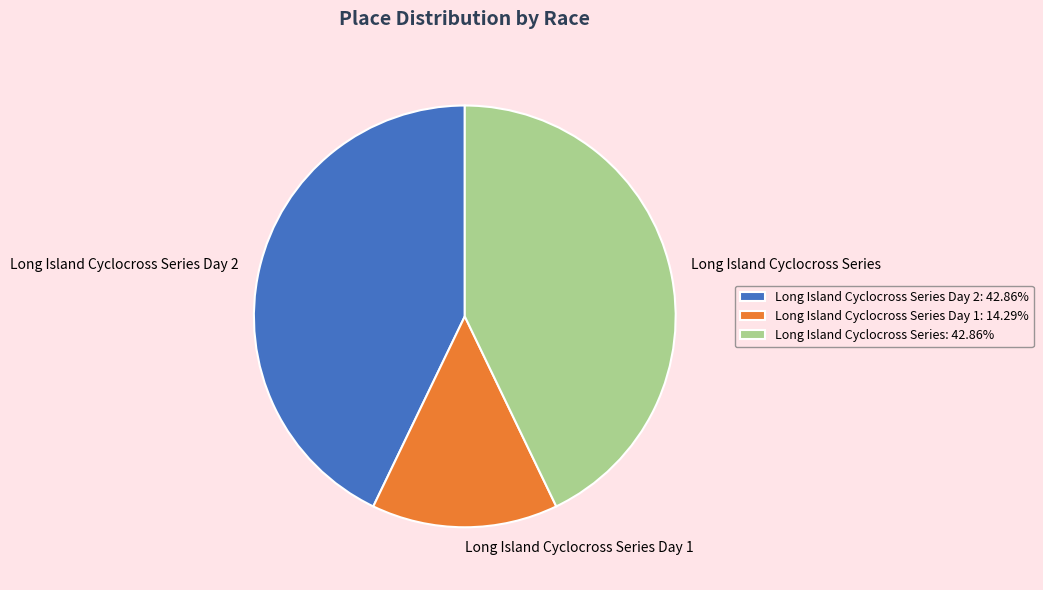

Is Long Island Cyclocross Series Day 1 the majority of the pie?

No